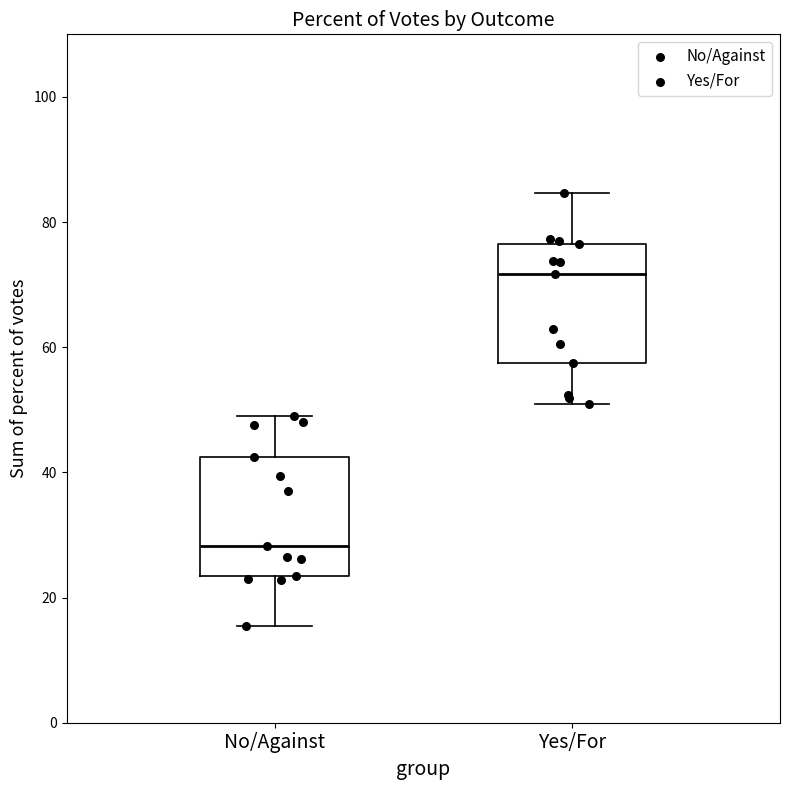

Where is the lower edge of the box for No/Against on the y-axis? The values are not printed on the chart, so give them approximately, as read against the axis.

24